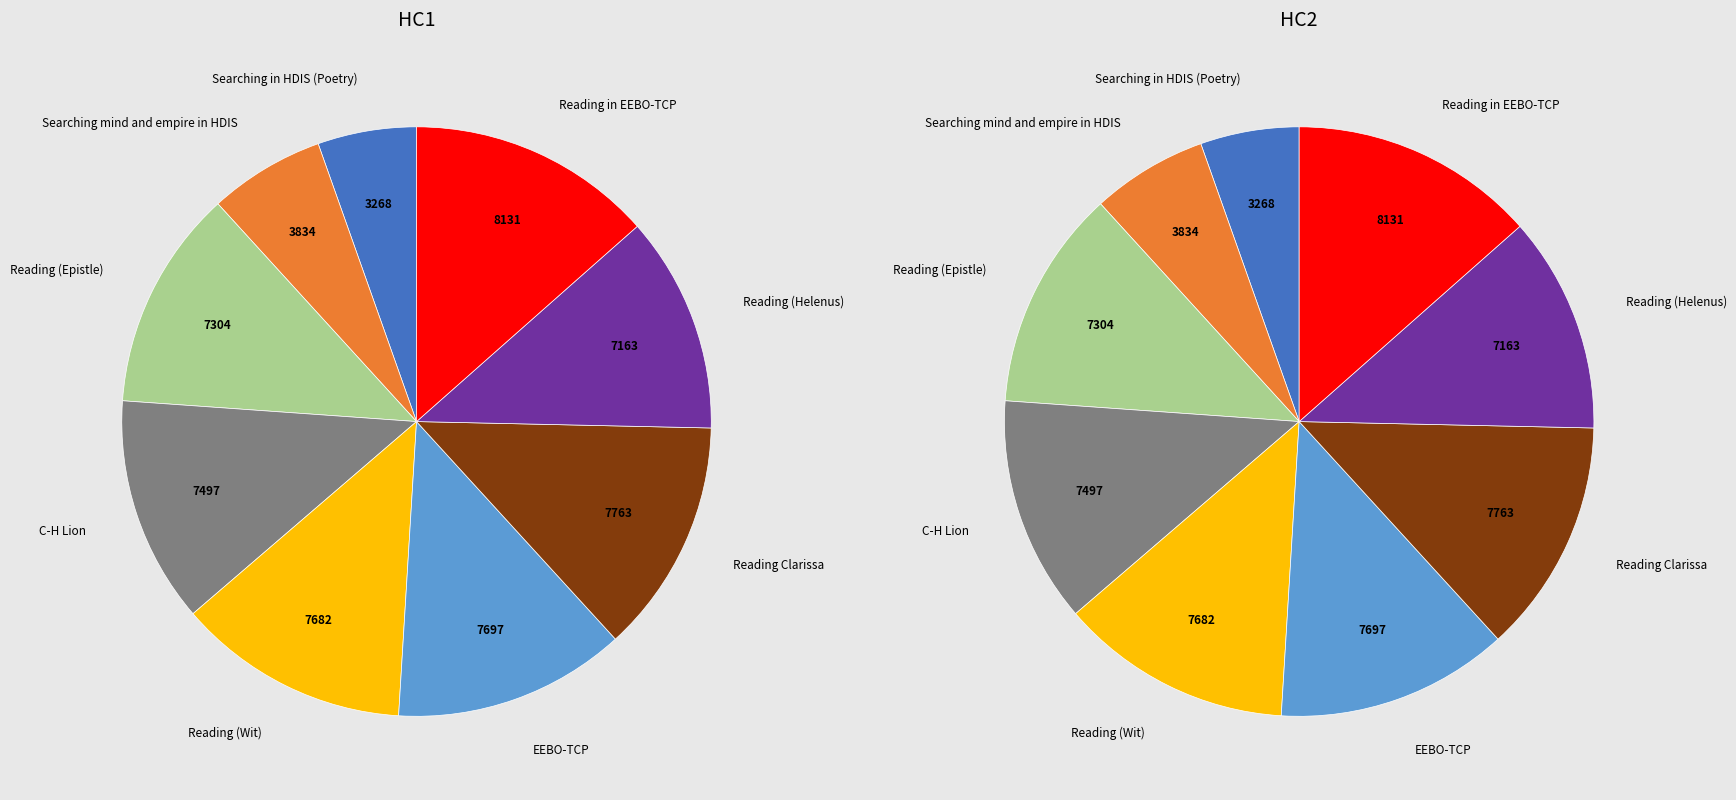

Does EEBO-TCP represent more than half of the total?

No